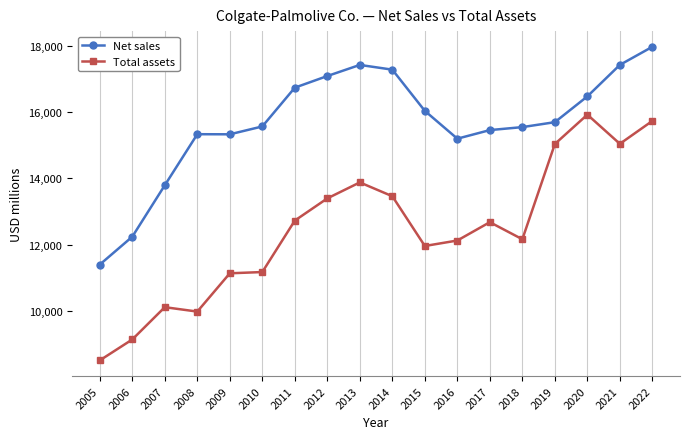

Which series has the largest range (max minus min)?

Total assets